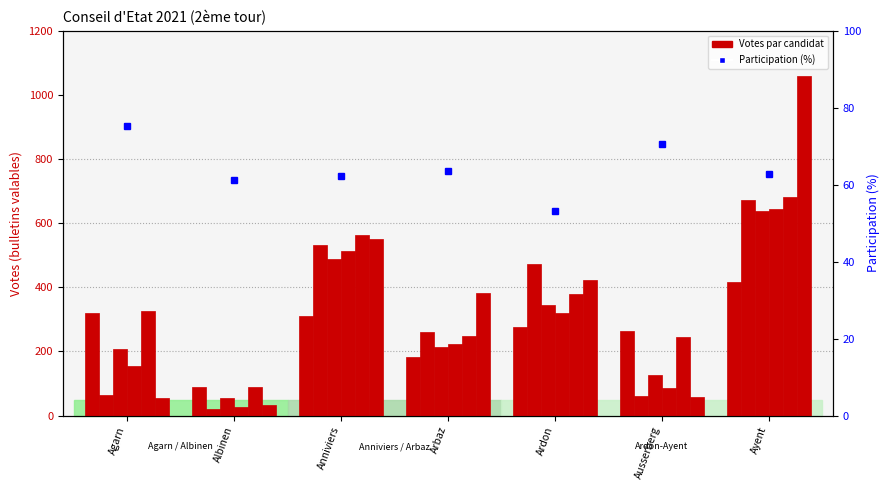

How many bars are there in each group?

6